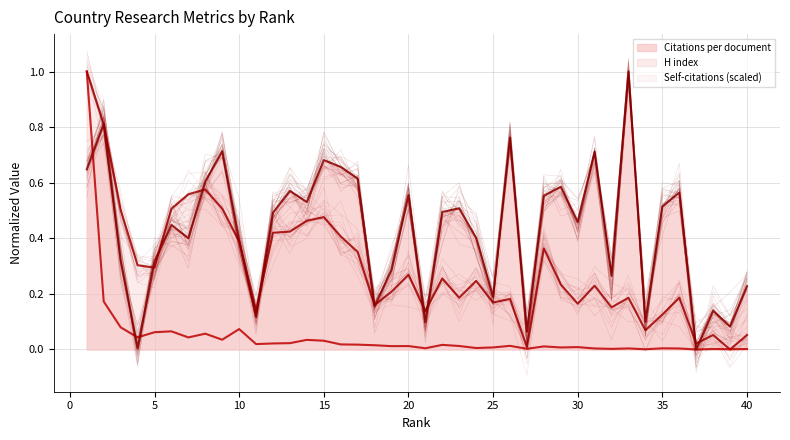

Is it true that Citations per document equals 0.1 at 27?

False